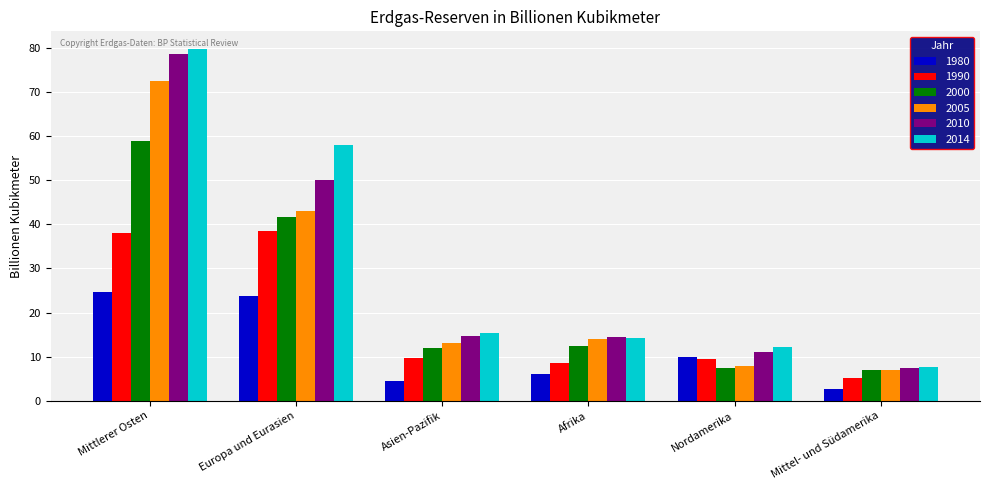

Is it true that 2010 equals 36.1 at Mittlerer Osten?

False